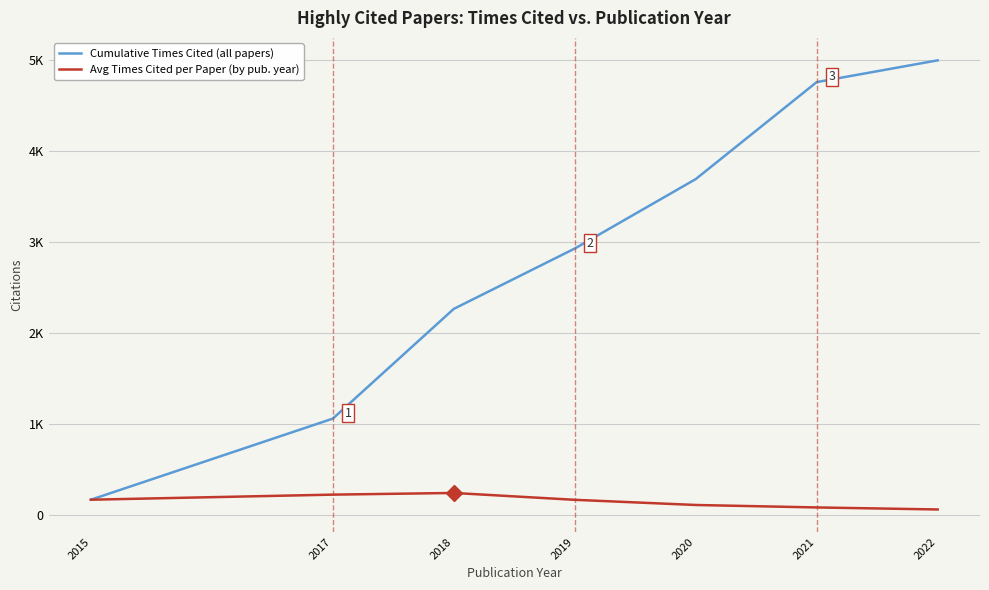

Which series has the largest total across all categories?

Cumulative Times Cited (all papers)